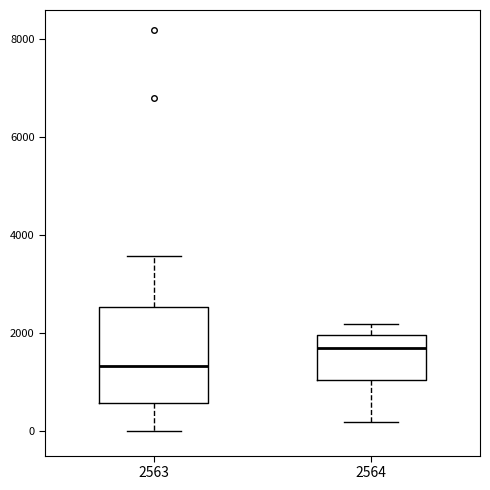

Where does the lower whisker of the box at x = 2564 end on the y-axis? The values are not printed on the chart, so give them approximately, as read against the axis.

200